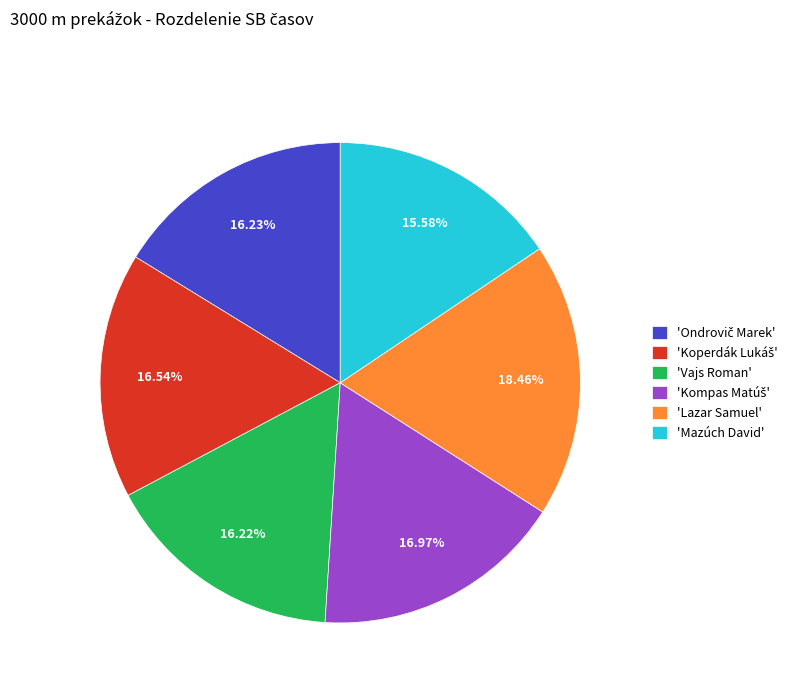

To the nearest percent, what is the average slice percentage?

17%